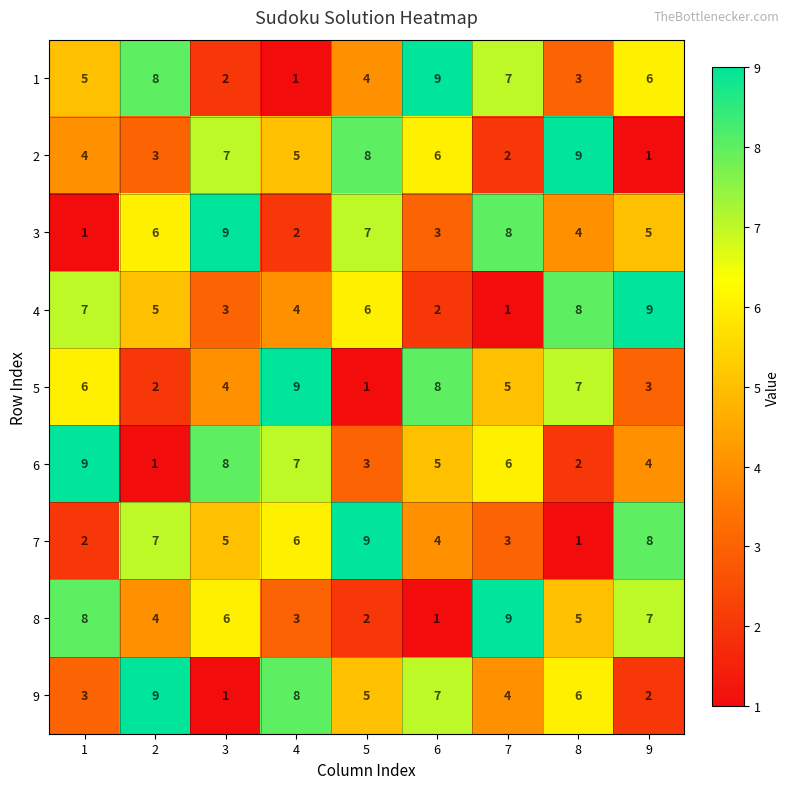

The value of 1 at 9 is 6. True or false?

True